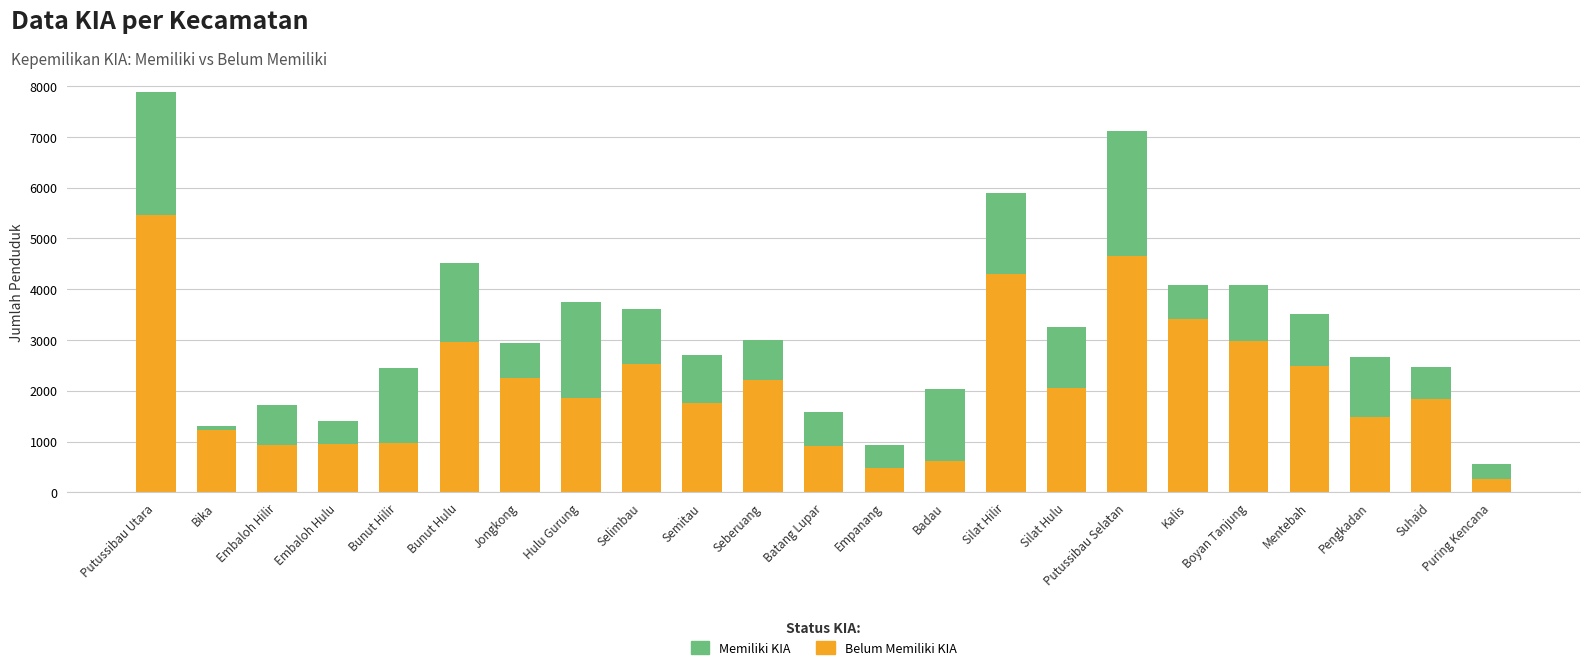

Does the chart contain stacked bars?

Yes